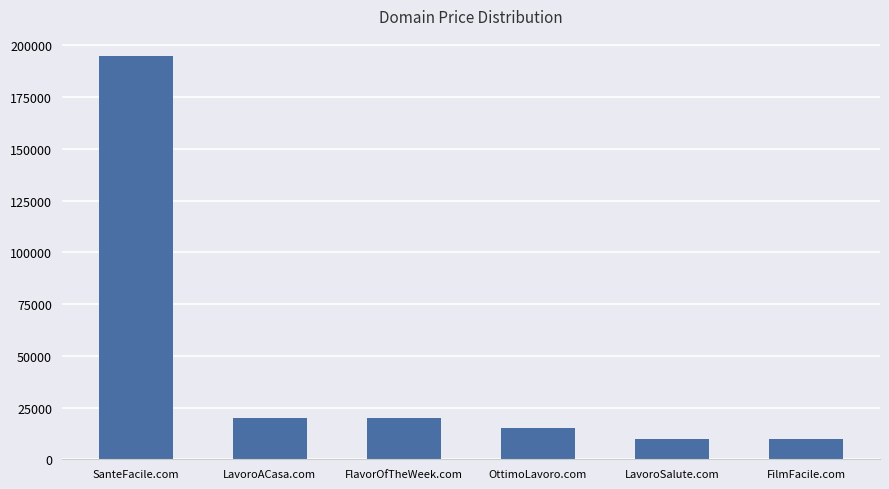

Which label corresponds to the largest value in the chart?

SanteFacile.com